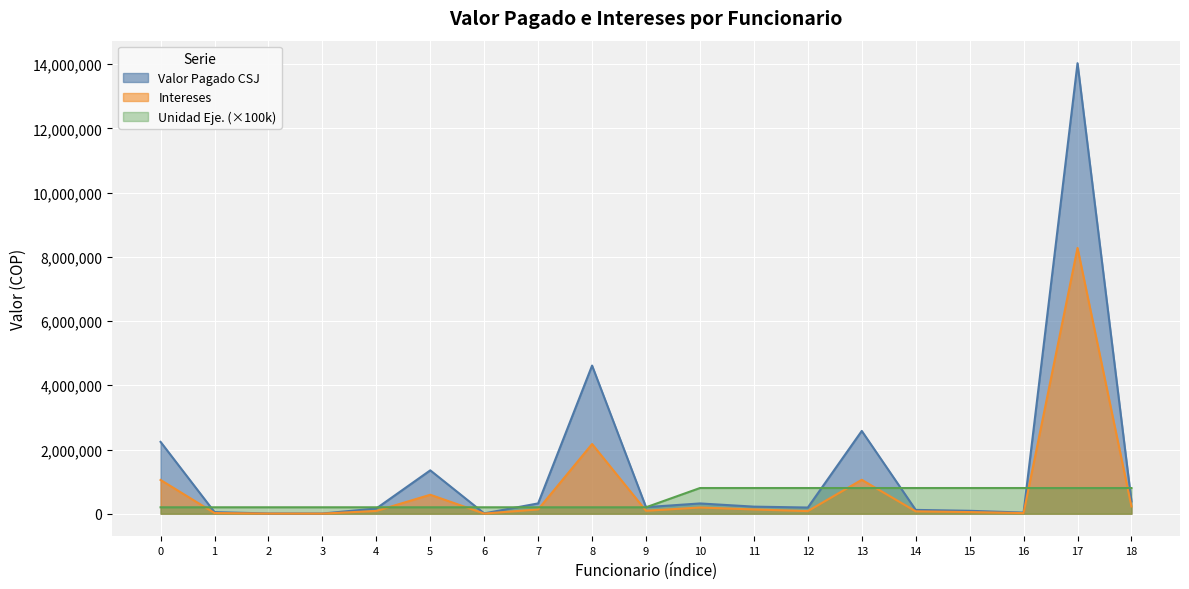

List the series in order of their overall mean, highest first.

Valor Pagado CSJ, Intereses, Unidad Eje. (×100k)